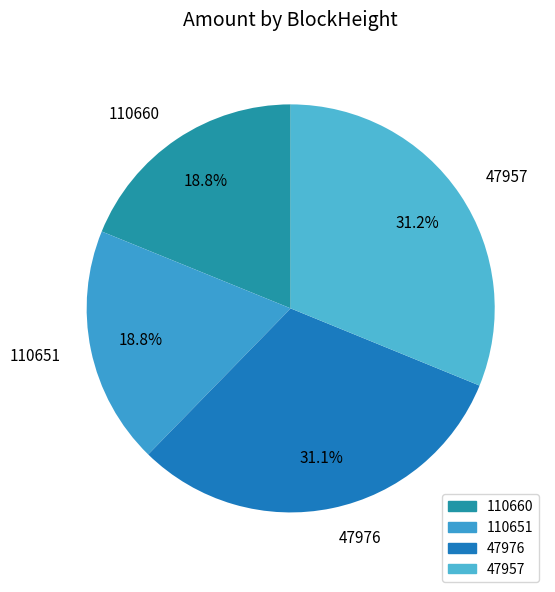

Between 47957 and 110651, which is larger?

47957